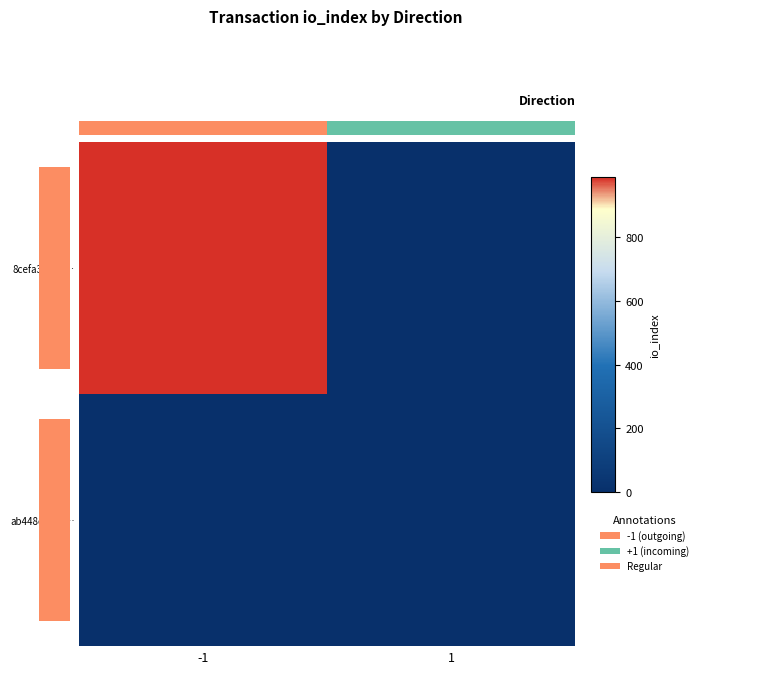

Is it true that 8cefa3891b… equals 989 at -1?

True